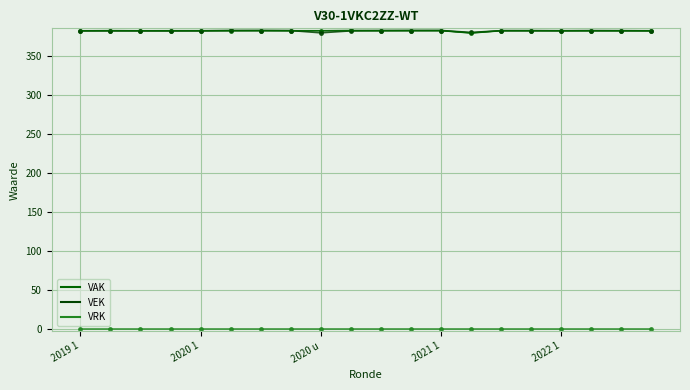

At 11, list the series in order from largest to smallest.

VEK, VAK, VRK